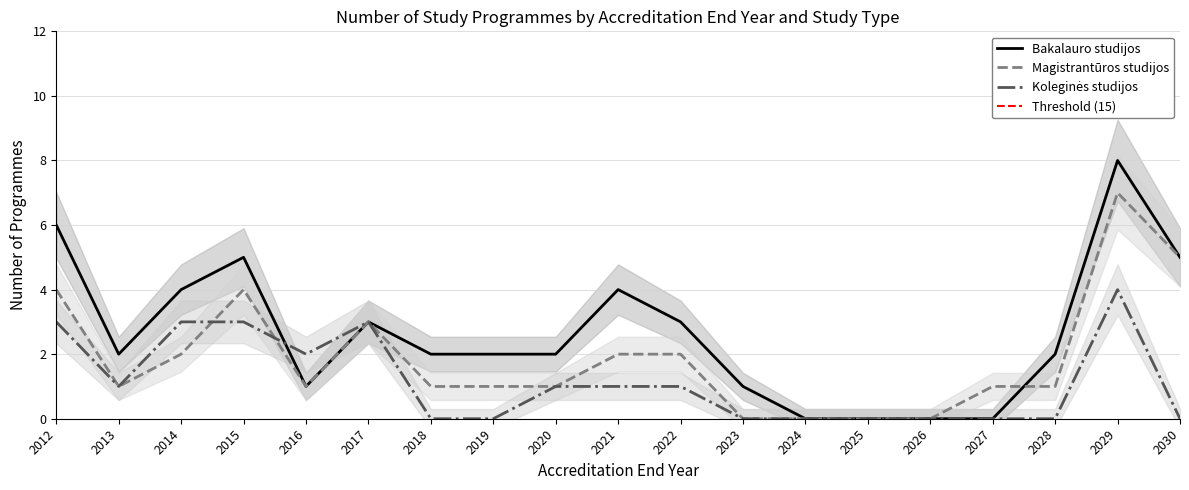

Which category has the lowest value in the Magistrantūros studijos series?

2023